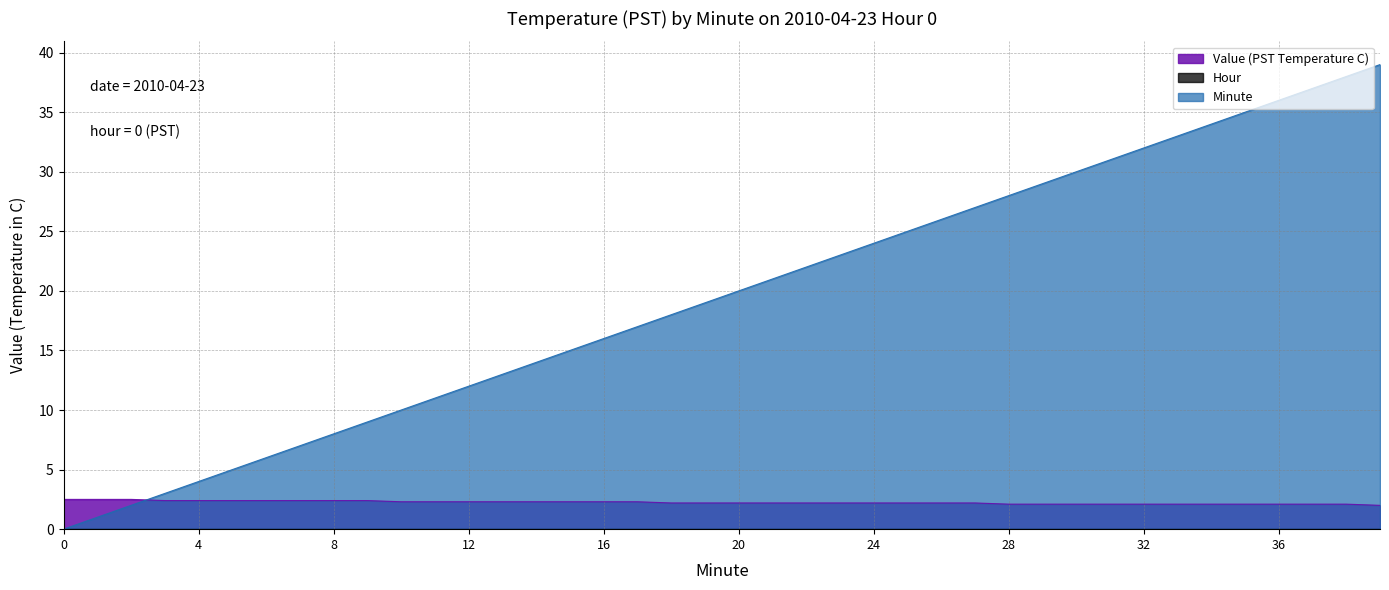

At which label does Minute first exceed 20?

21